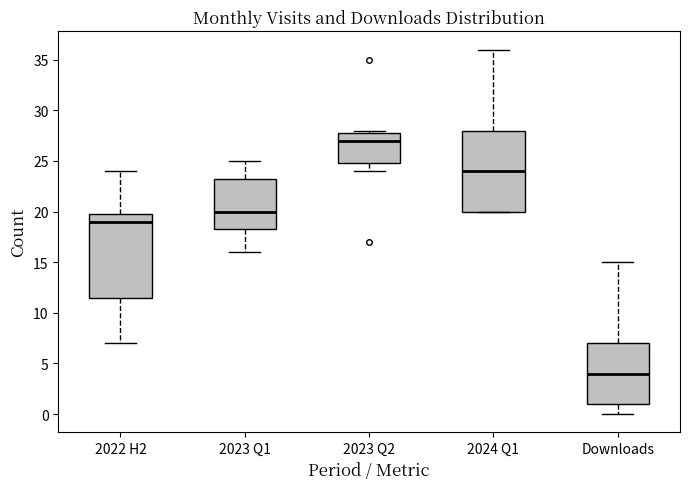

Which box has the highest median line?

2023 Q2